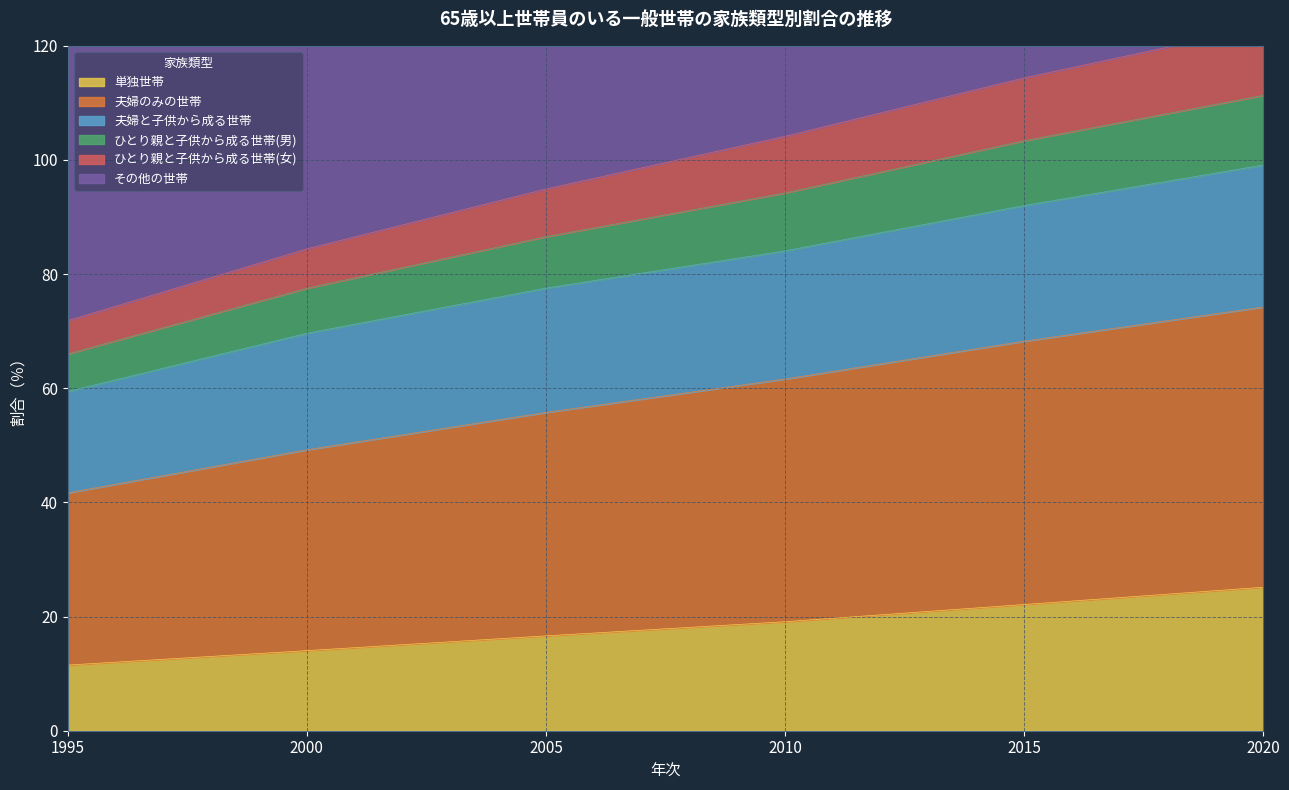

The 単独世帯 series shows 8.1 at 2020. True or false?

False